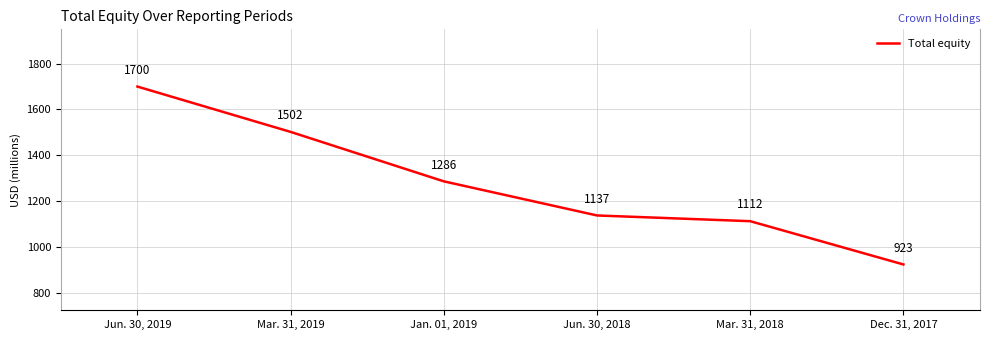

True or false: the data shows 1700 at Jun. 30, 2019.

True